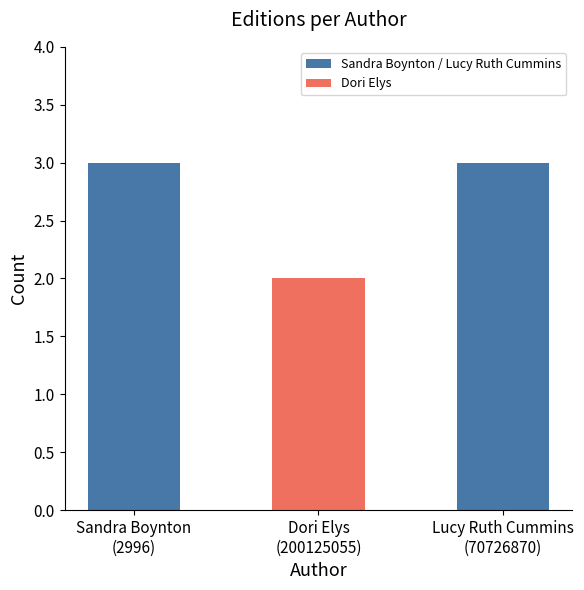

What is the average value?

3